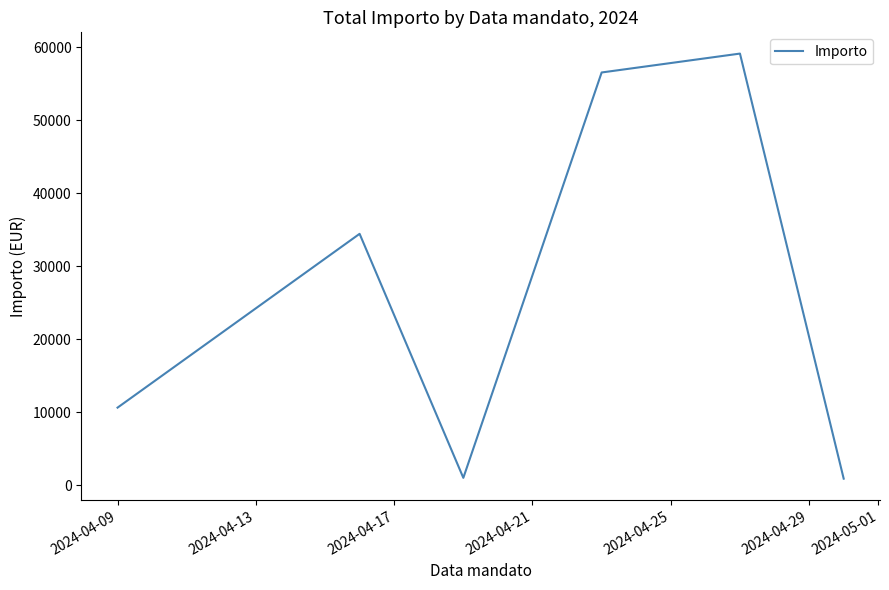

Does the chart have visible grid lines?

No